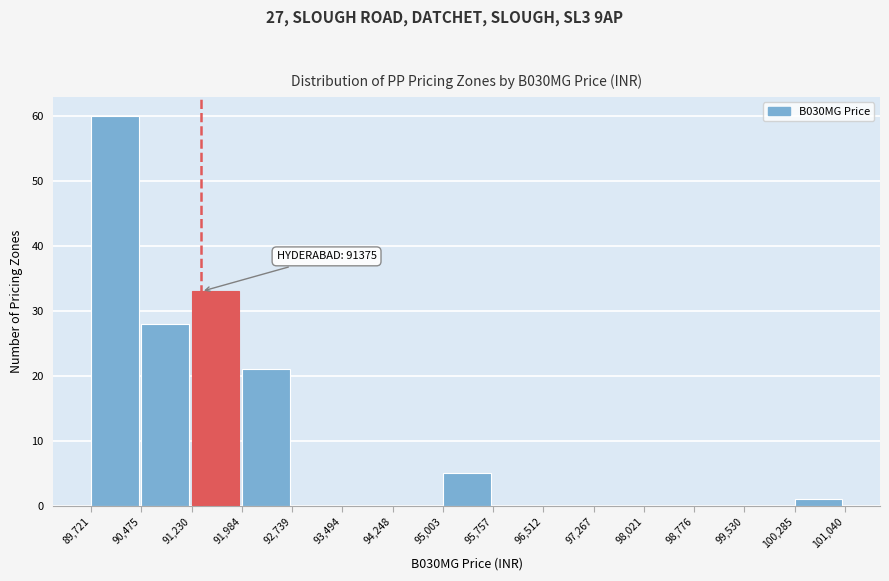

Which range on the x-axis has the tallest bar?

89,721 to 90,475